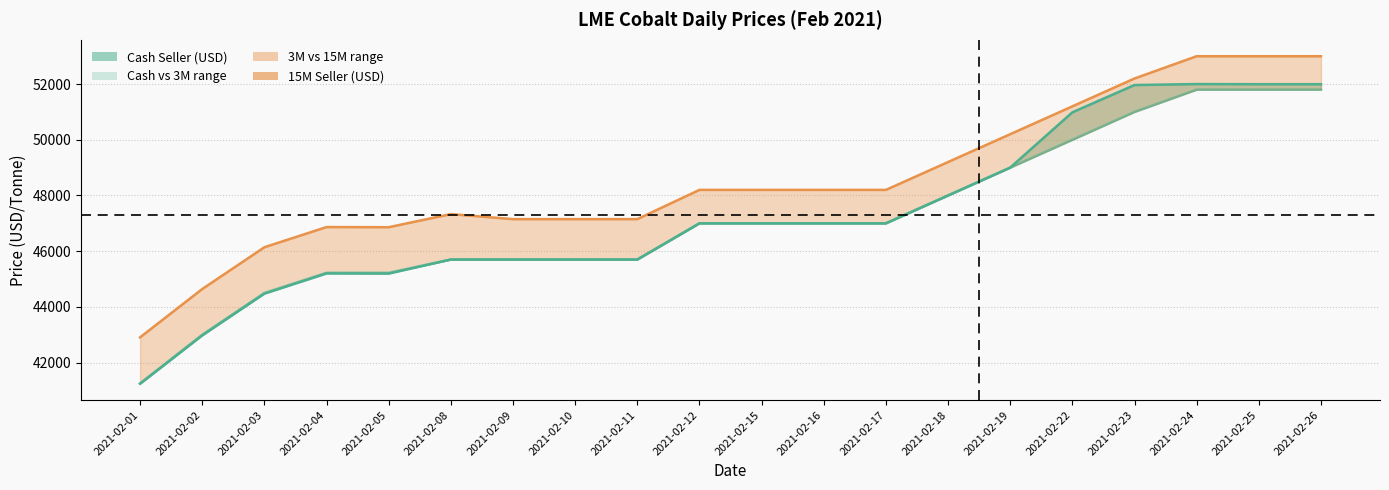

Reading left to right, transcribe all the data shown in this chart.

Cash Seller (USD): 41240	42975	44475	45200	45195	45700	45700	45700	45700	47000	47000	47000	47000	48000	49000	50985	51965	52000	51995	51995
3M Seller (USD): 41250	43000	44500	45225	45225	45700	45700	45700	45700	47000	47000	47000	47000	48000	49000	50000	51000	51800	51800	51800
15M Seller (USD): 42905	44640	46140	46865	46860	47330	47150	47150	47150	48200	48200	48200	48200	49200	50200	51200	52200	53000	53000	53000